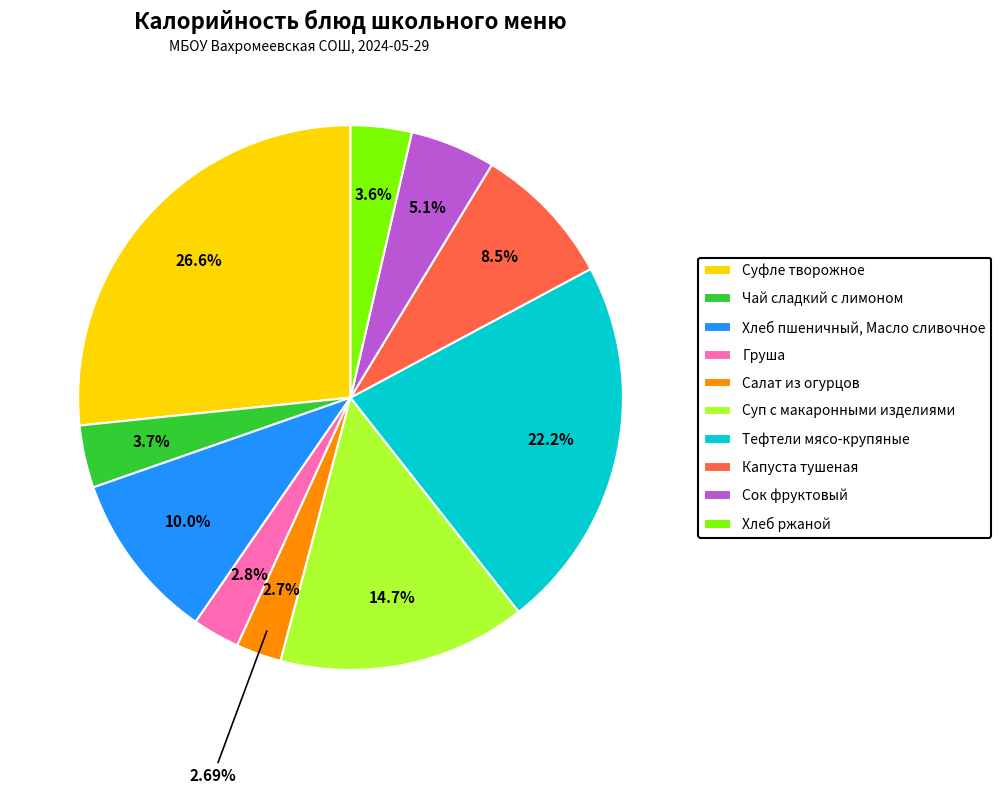

Does Сок фруктовый represent more than half of the total?

No